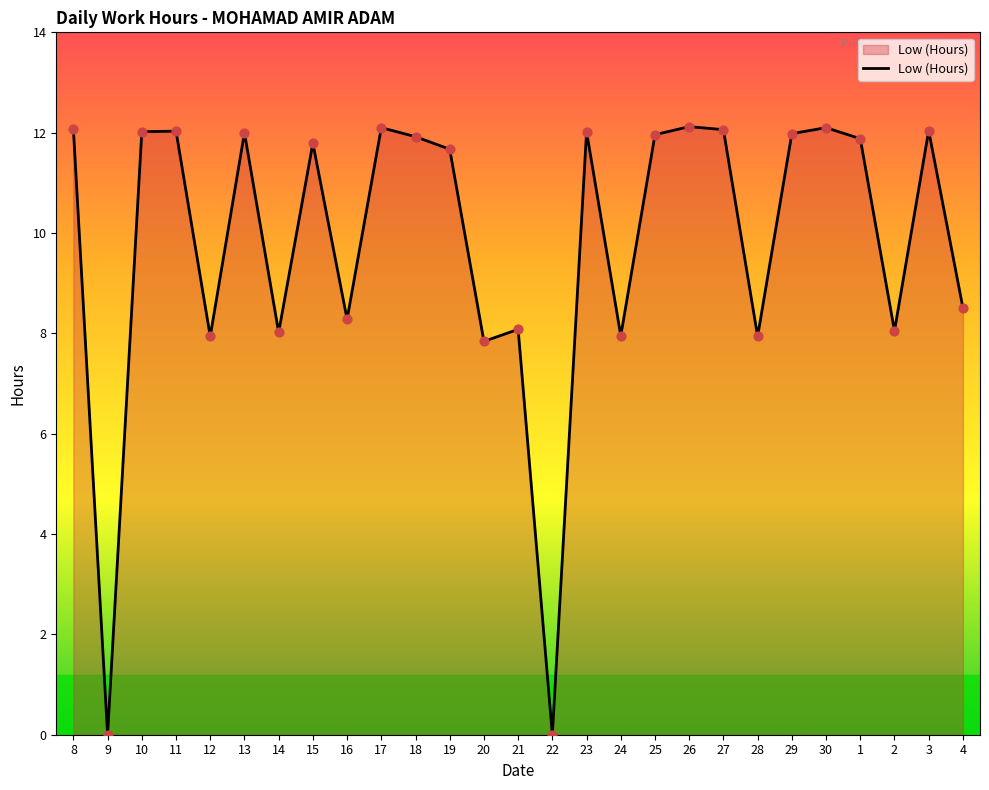

What is the ratio of the value at 8 to the value at 19?

1.0